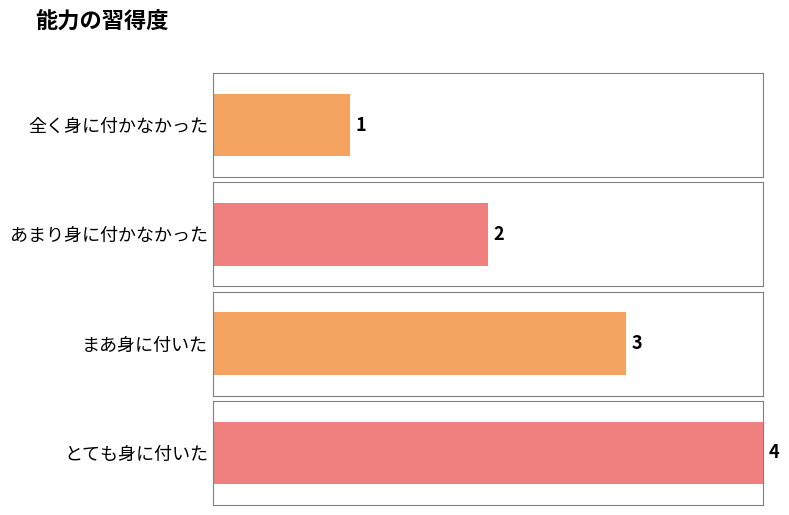

Are the bars horizontal?

Yes